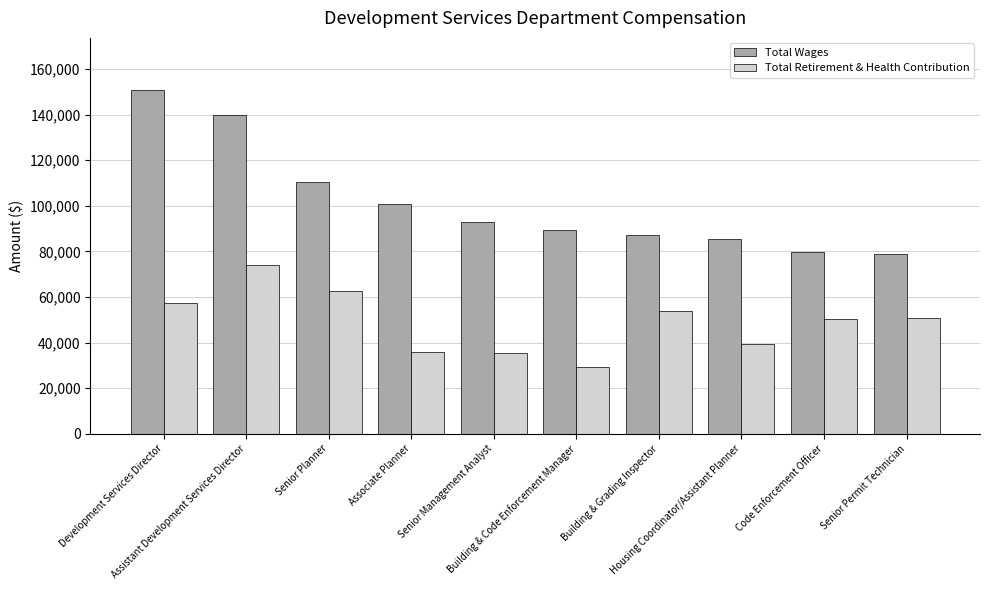

Which category has the lowest value across all series?

Building & Code Enforcement Manager